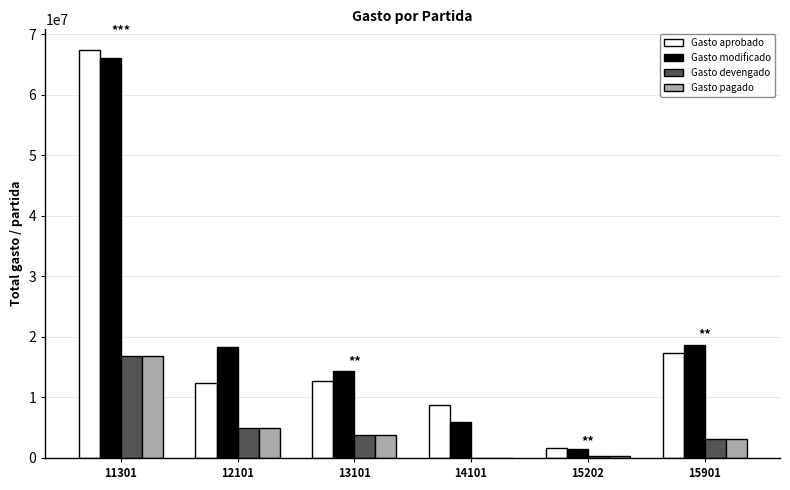

What is the spread (max minus min) of values at 14101?

8760418.8